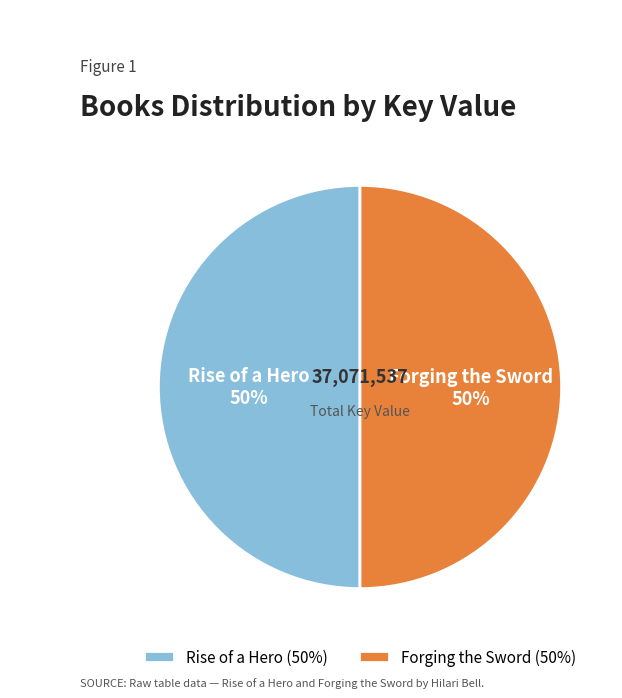

To the nearest percent, what percentage of the pie is Forging the Sword?

50%